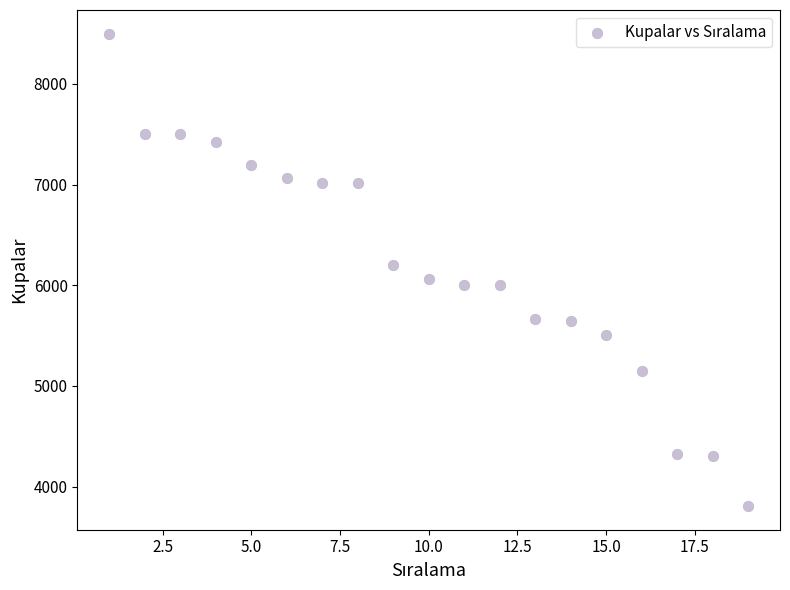

What is the range of X values (max minus min)?

18